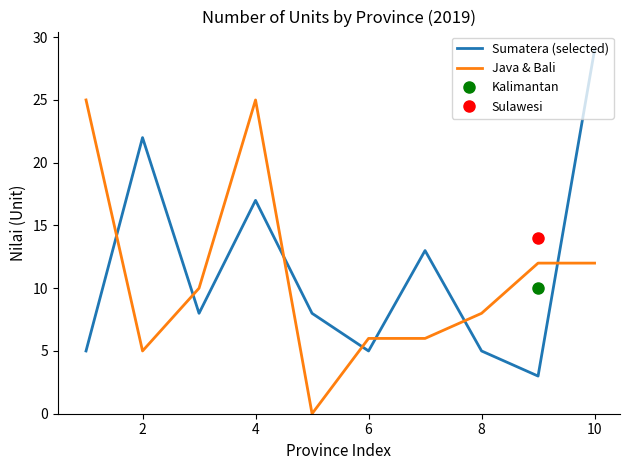

What is the maximum value for Java & Bali?

25